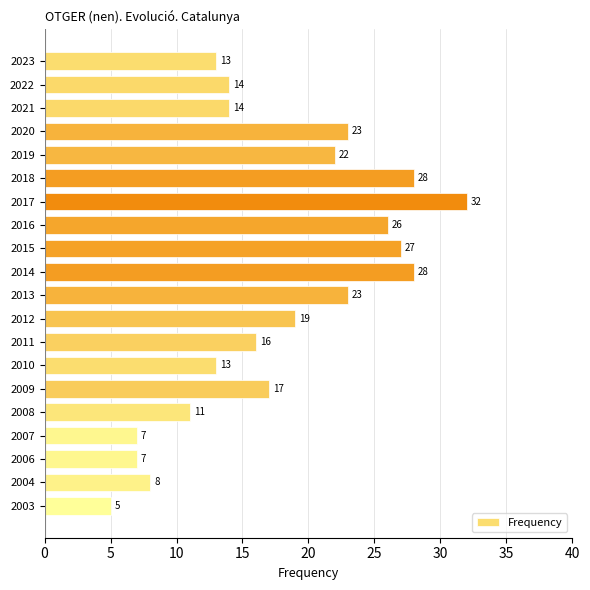

How many data points are less than 17?

10